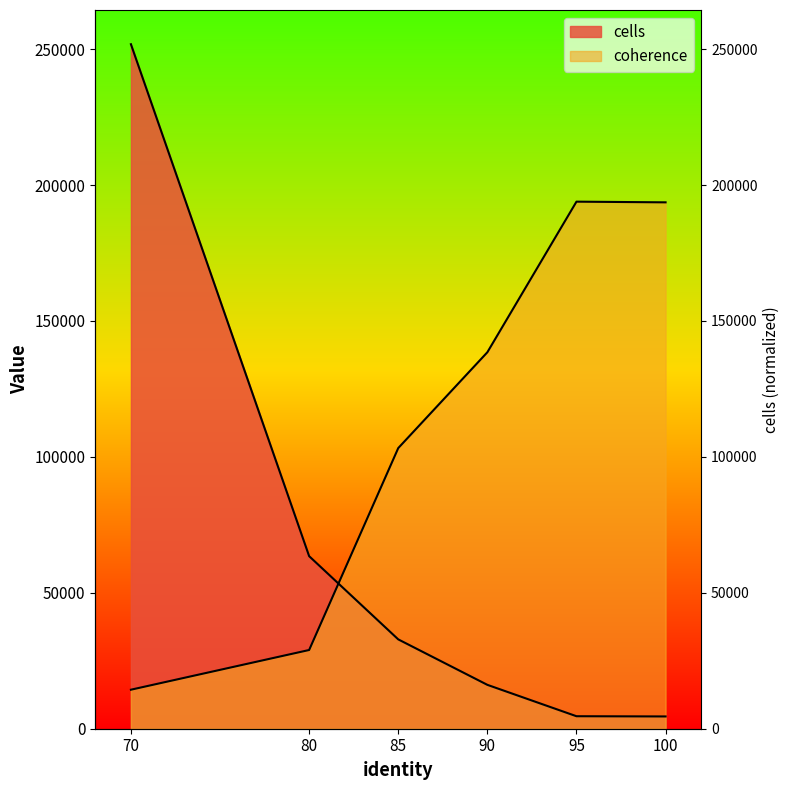

Which label corresponds to the largest value in the chart?

70